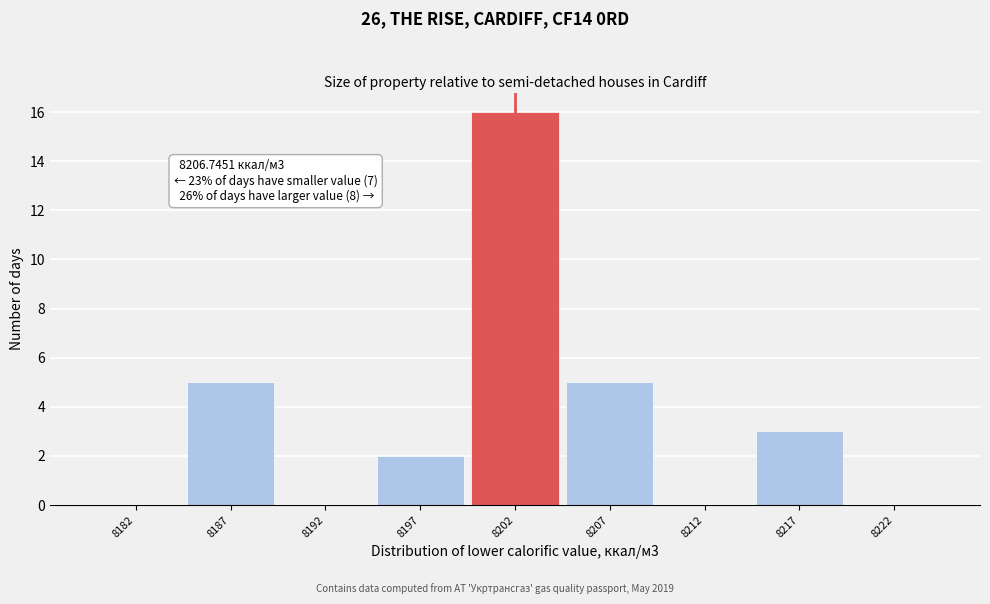

Reading left to right, what are all the values shown in this chart?

8182=0	8187=5	8192=0	8197=2	8202=16	8207=5	8212=0	8217=3	8222=0